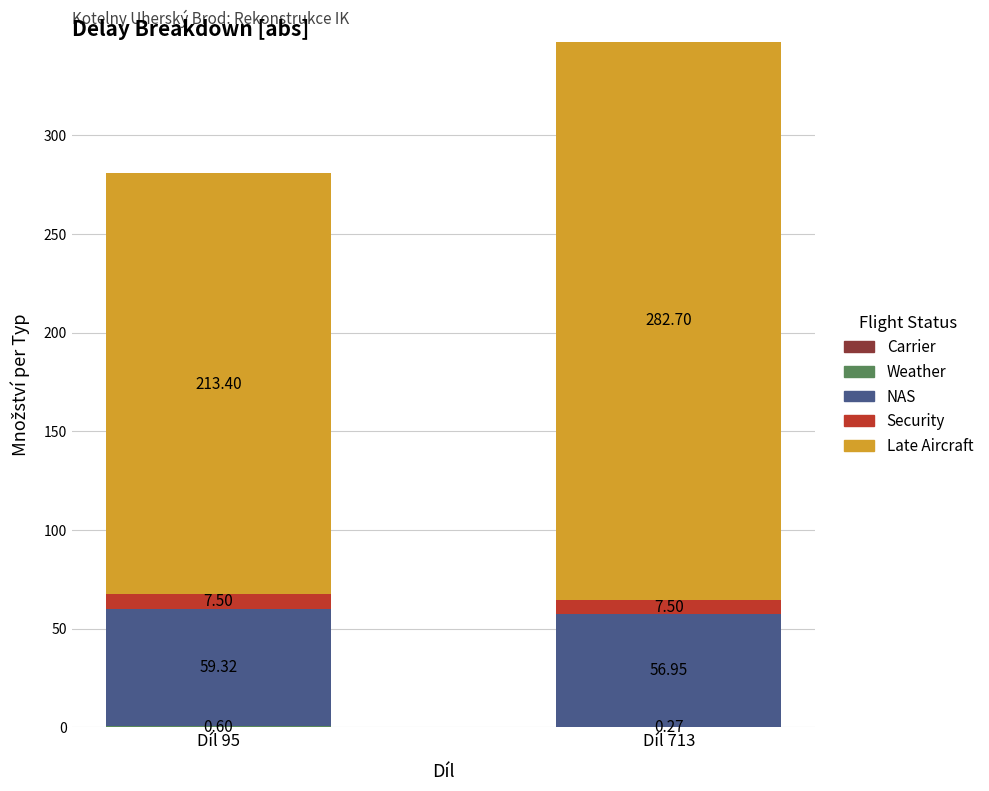

What is the total value across all series at Díl 95?

280.8